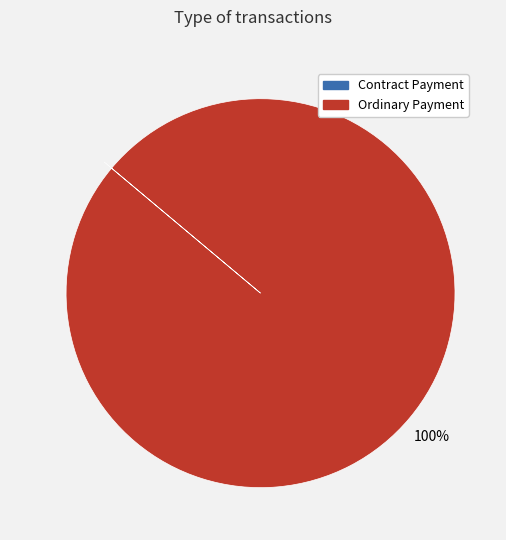

Which category has the biggest portion of the pie?

Ordinary Payment